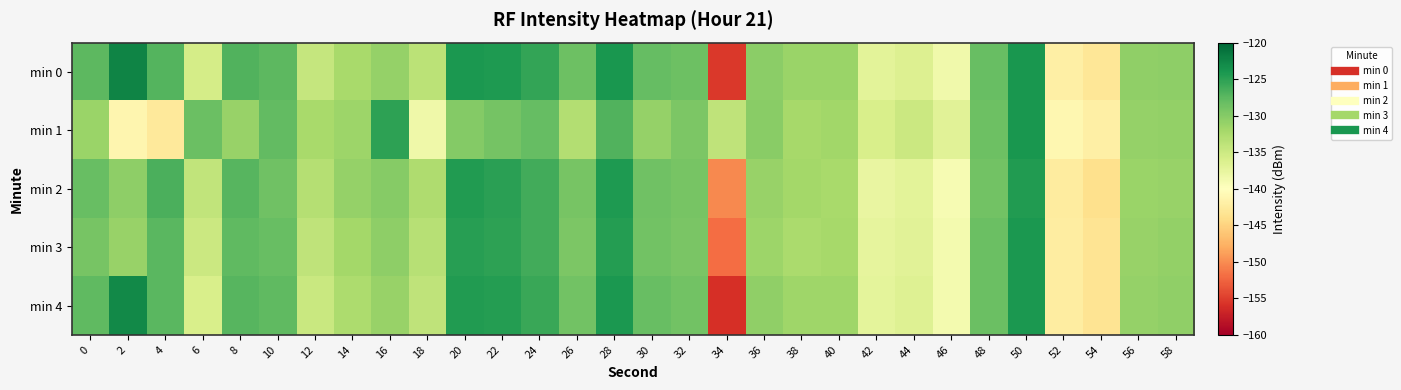

What is the total value across all series at 0?

-644.0